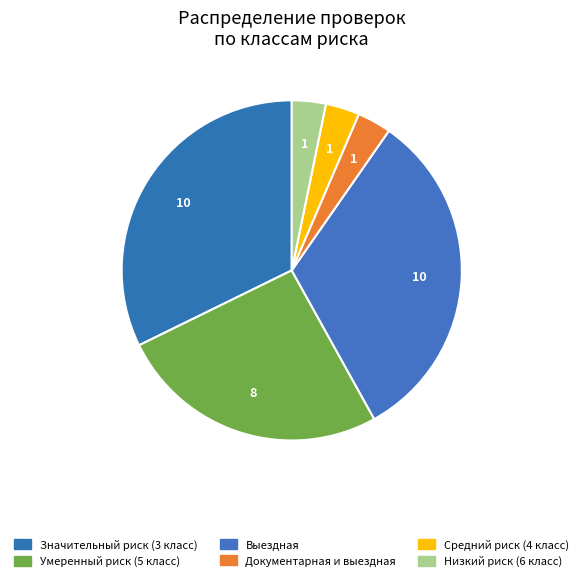

To the nearest percent, what is the average slice percentage?

17%